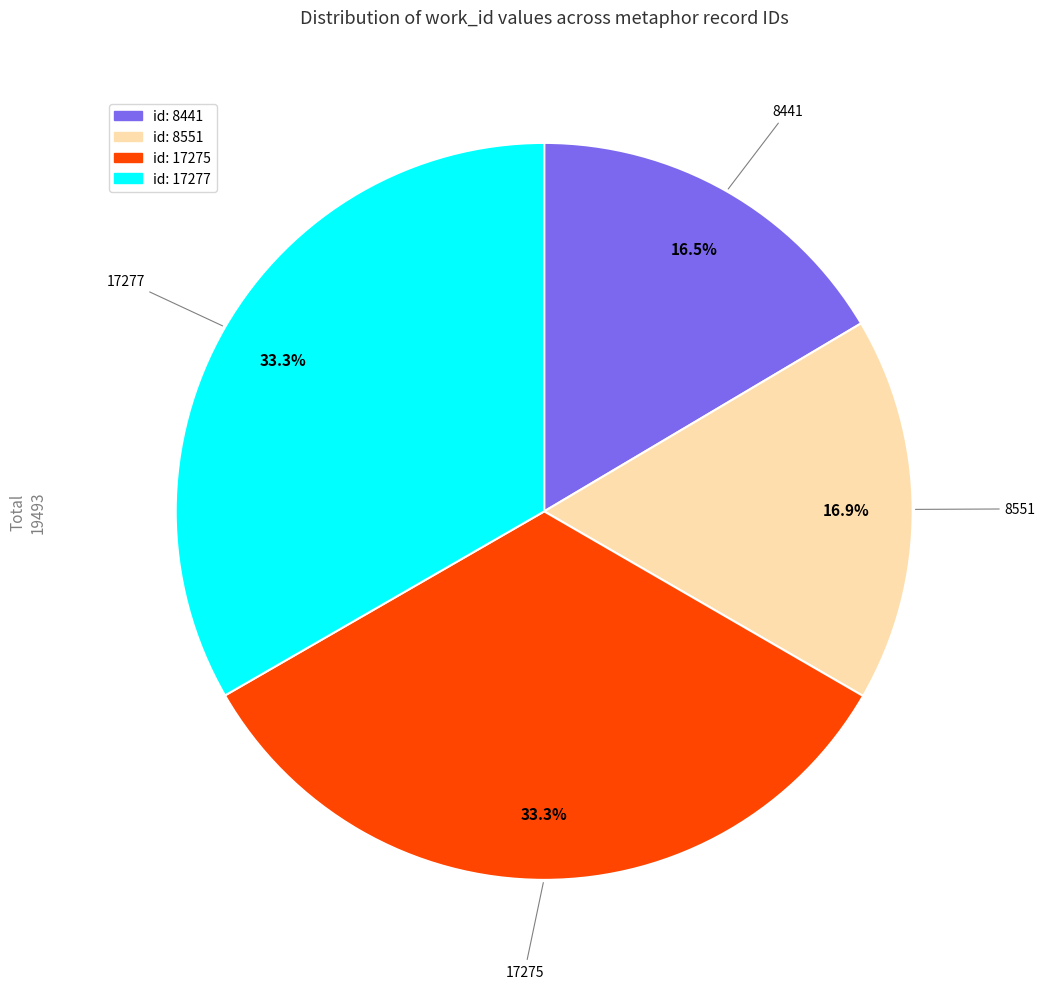

Is there any slice that represents more than half of the pie?

No